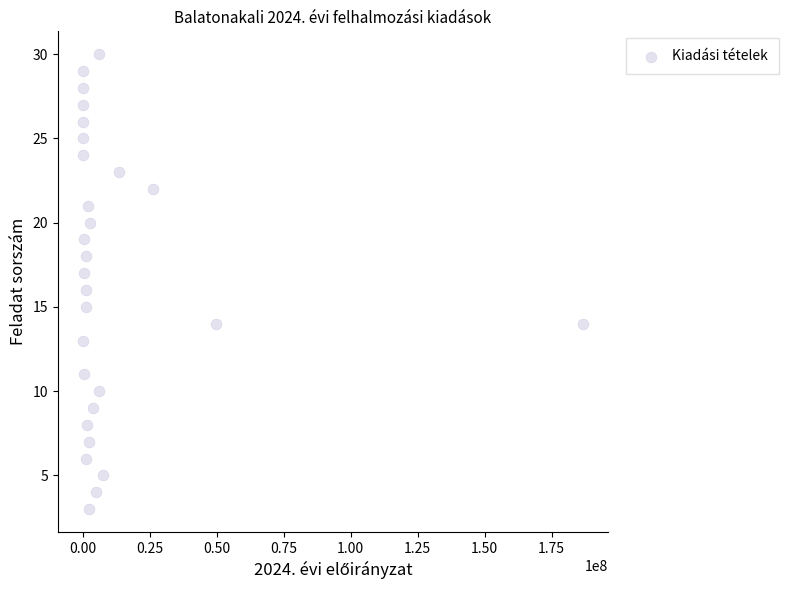

How many points are shown in the scatter plot?

28